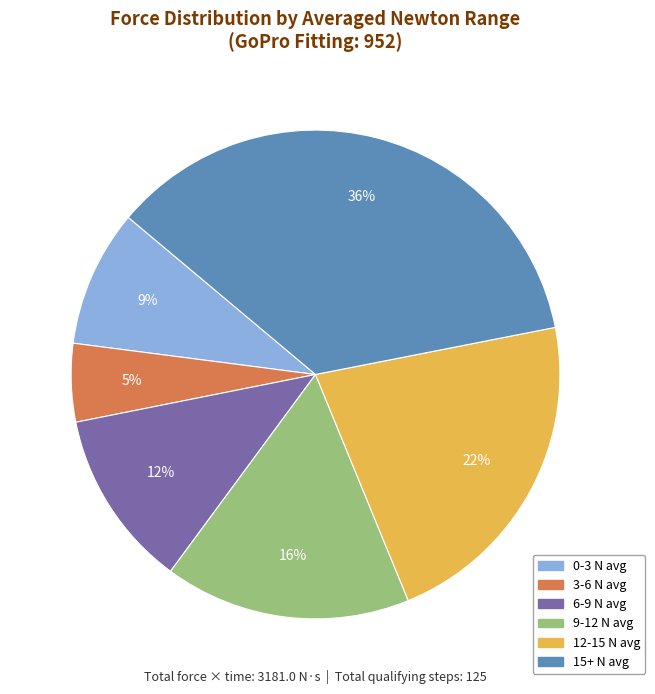

To the nearest percent, what is the difference between the largest and smallest slice percentages?

31%